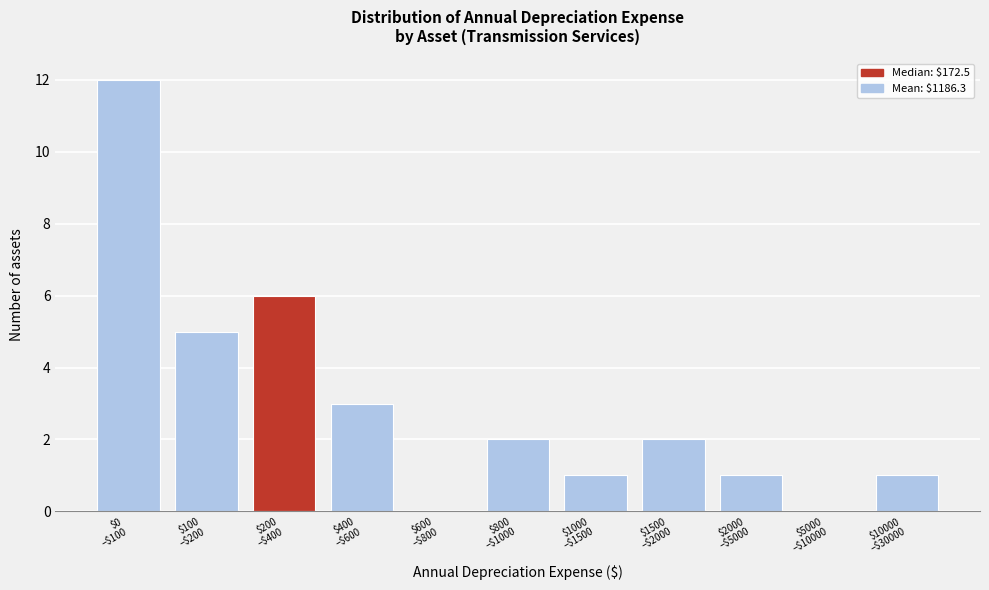

What is the maximum value shown in the chart?

12